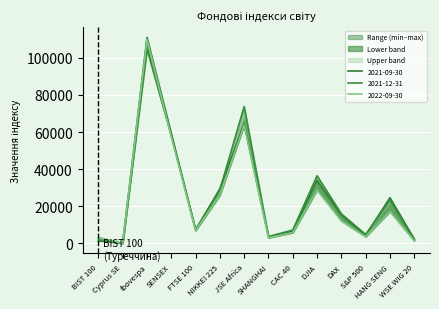

What is the value of the 2021-09-30 point at the 9th from the left?

6520.0